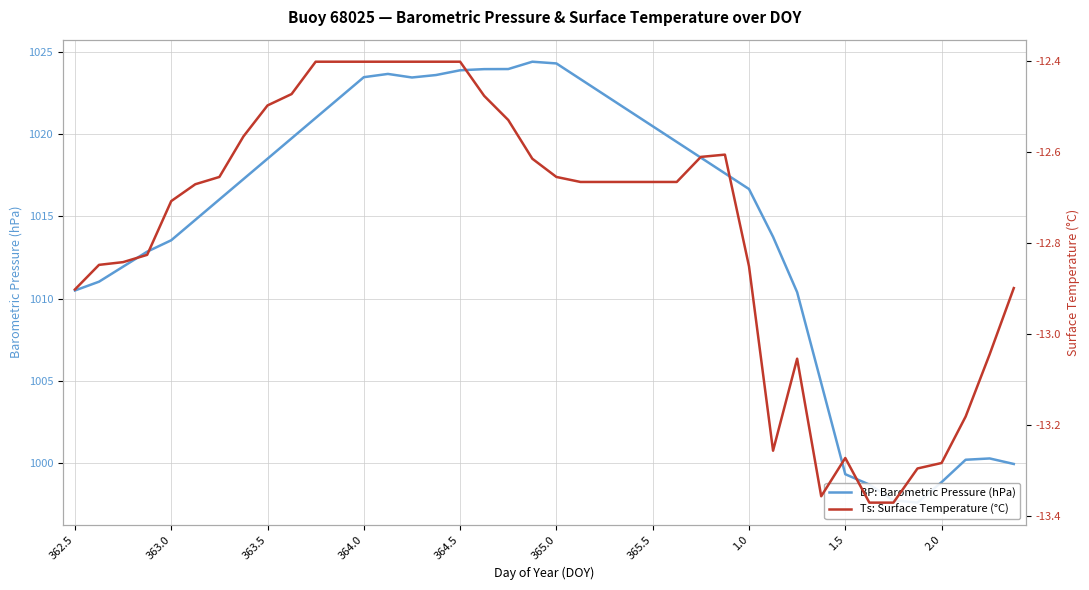

What is the sum of all Ts: Surface Temperature (°C) values?

-510.9